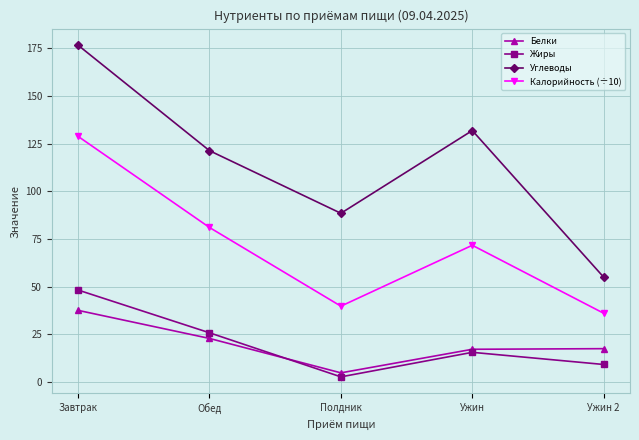

What is the sum of all Калорийность (÷10) values?

357.6